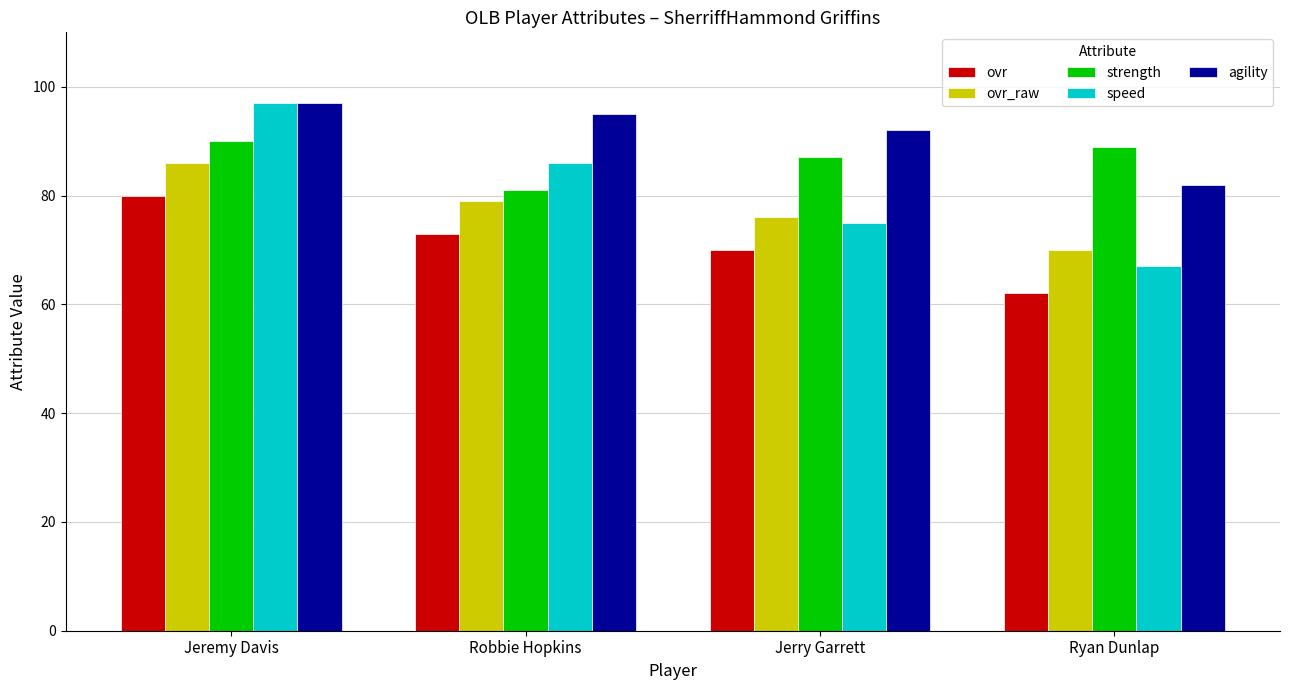

At which category is the sum across all series the highest?

Jeremy Davis